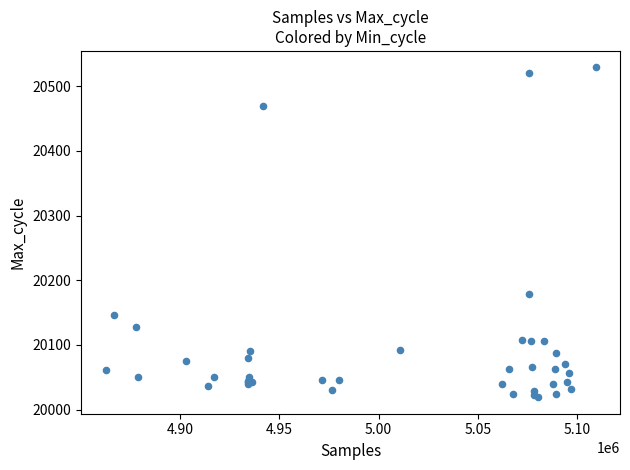

What Y value in the scatter plot is closest to 20274?

20178